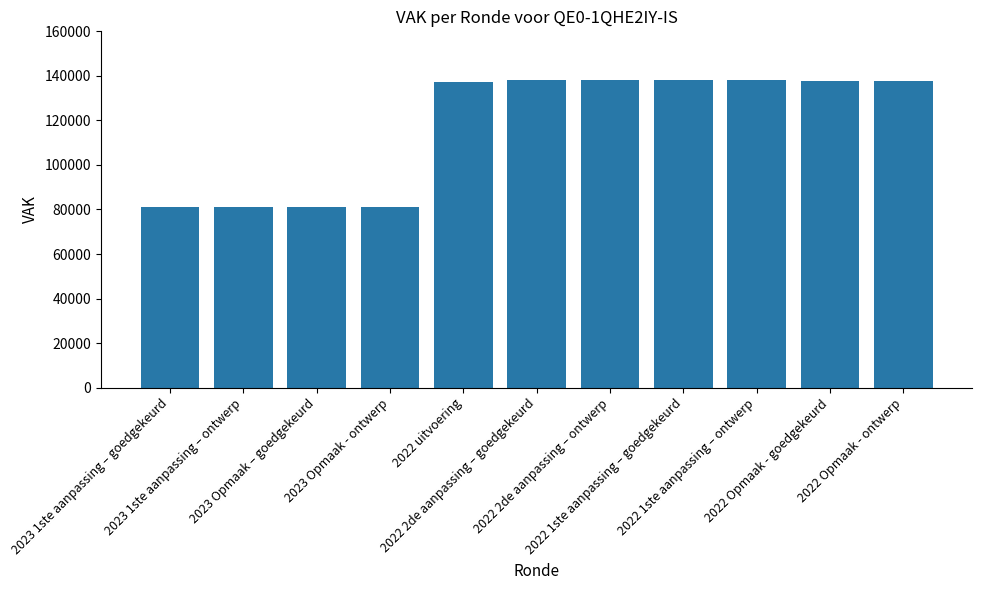

What is the difference between the second highest and minimum values?

57058